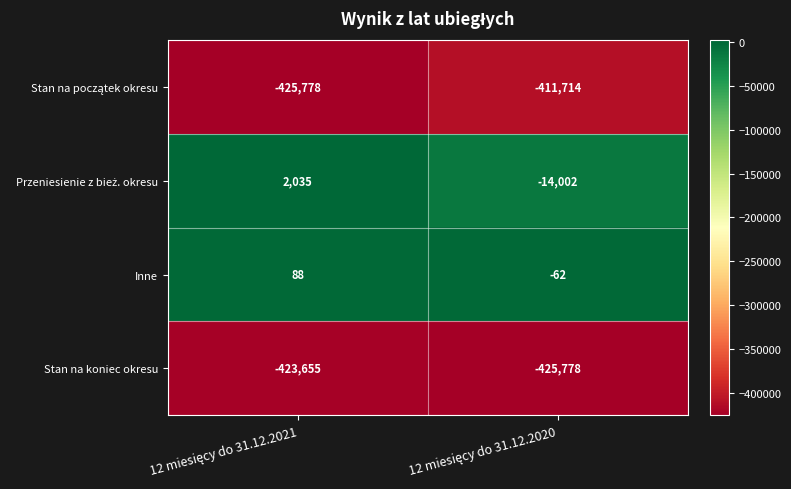

What is the minimum value shown in the chart?

-425778